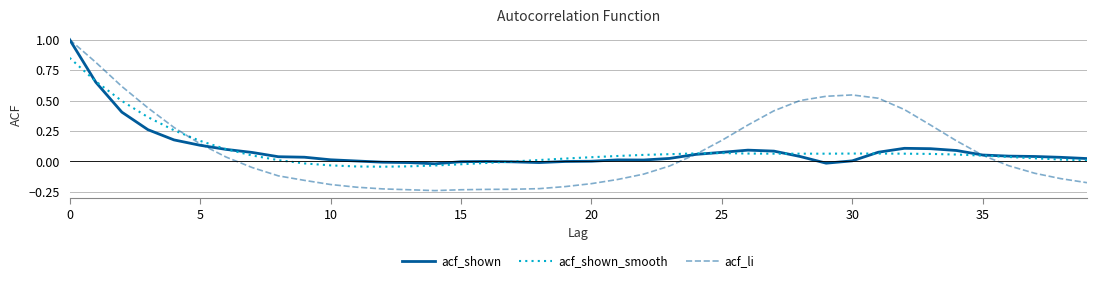

Which series has the widest spread of values?

acf_li